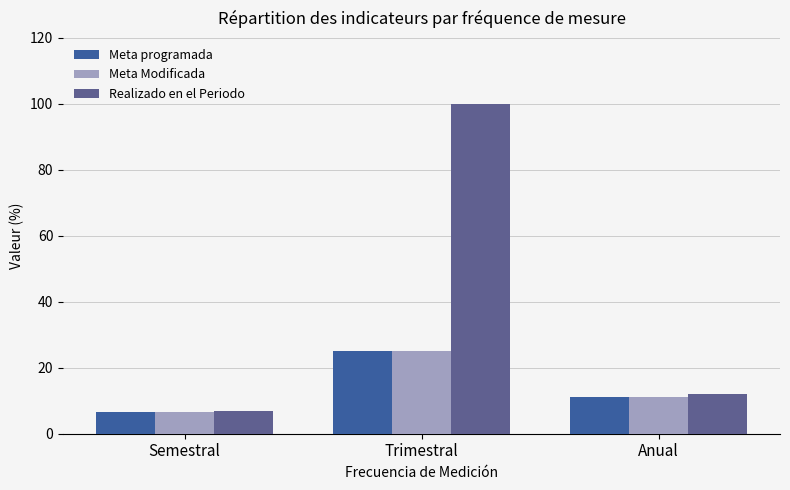

What is the difference between the Realizado en el Periodo values at Trimestral and Semestral?

93.1